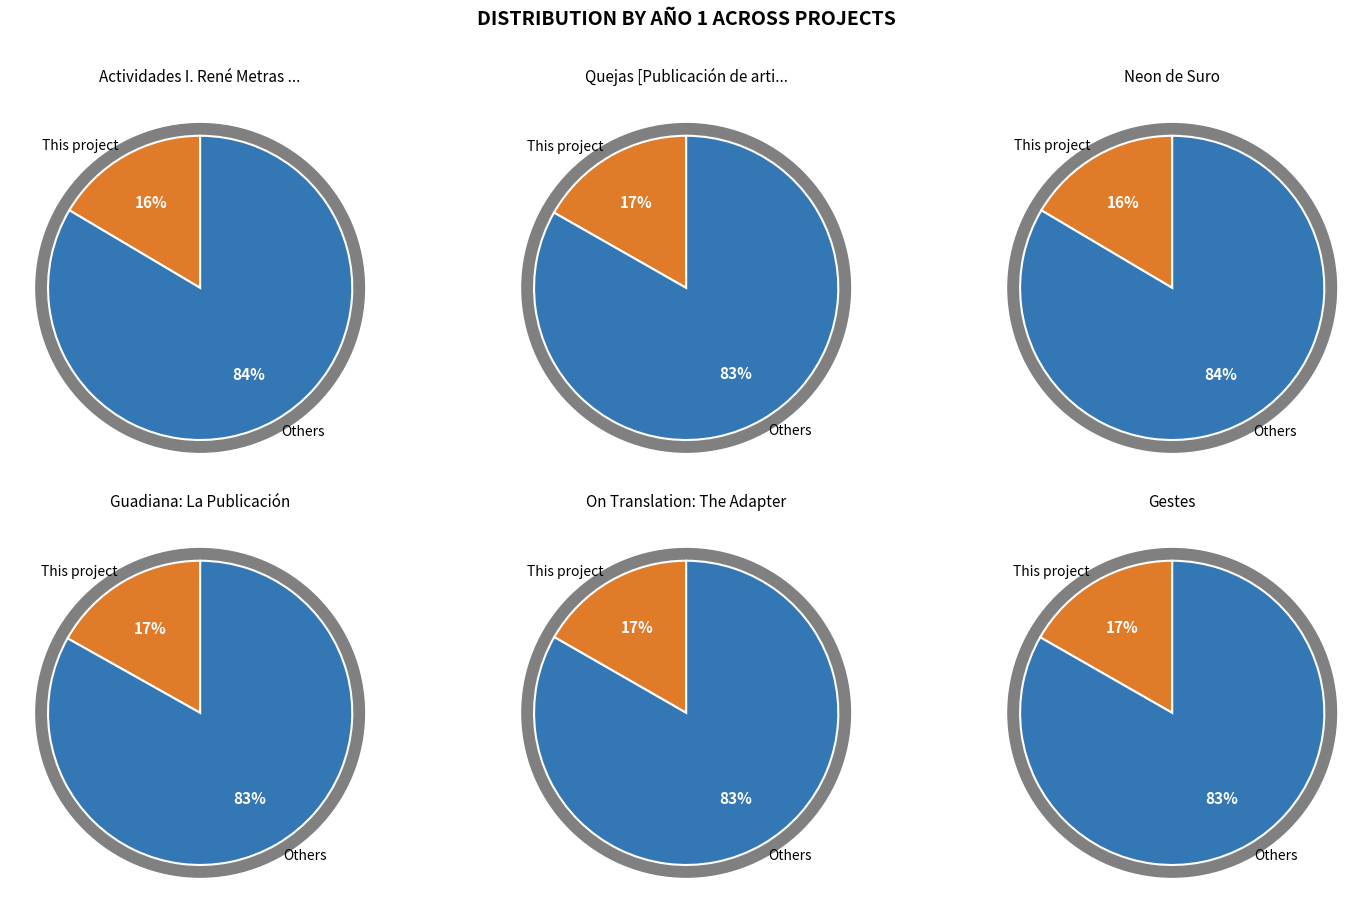

To the nearest percent, what percentage of the pie is Guadiana: La Publicación?

17%